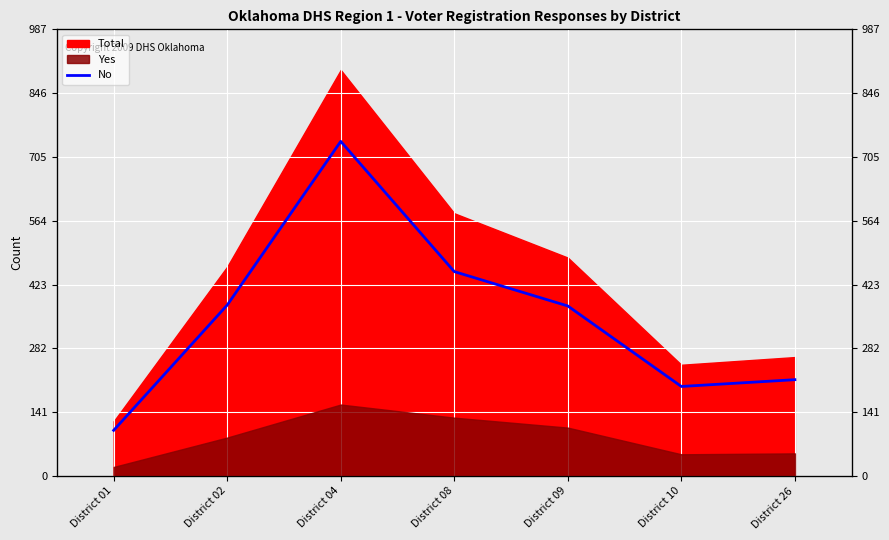

Where is the first local minimum?

District 10